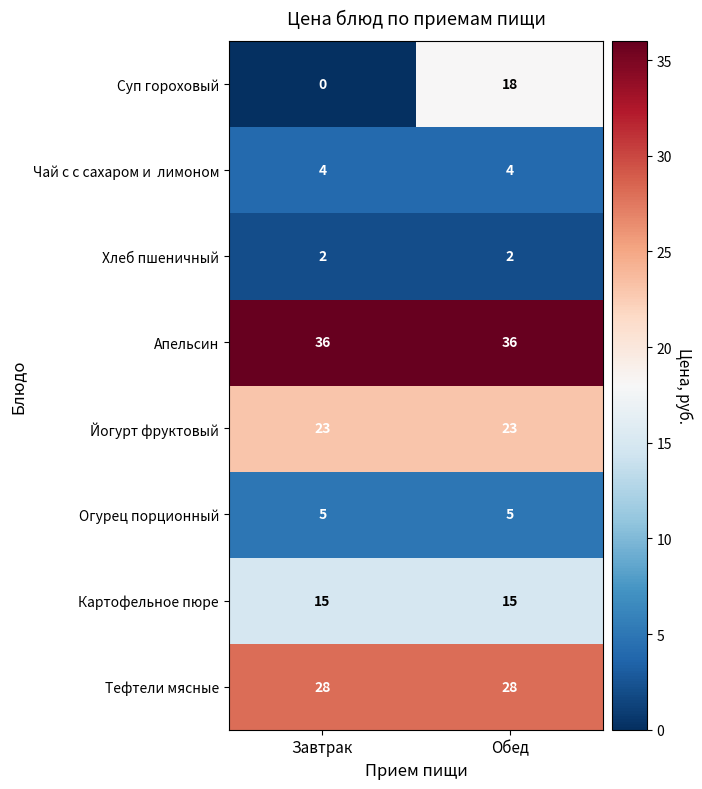

Is it true that Йогурт фруктовый equals 23 at Завтрак?

True